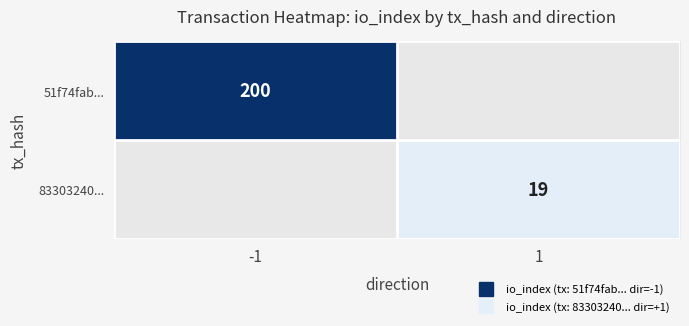

Which category has the highest value across all series?

-1